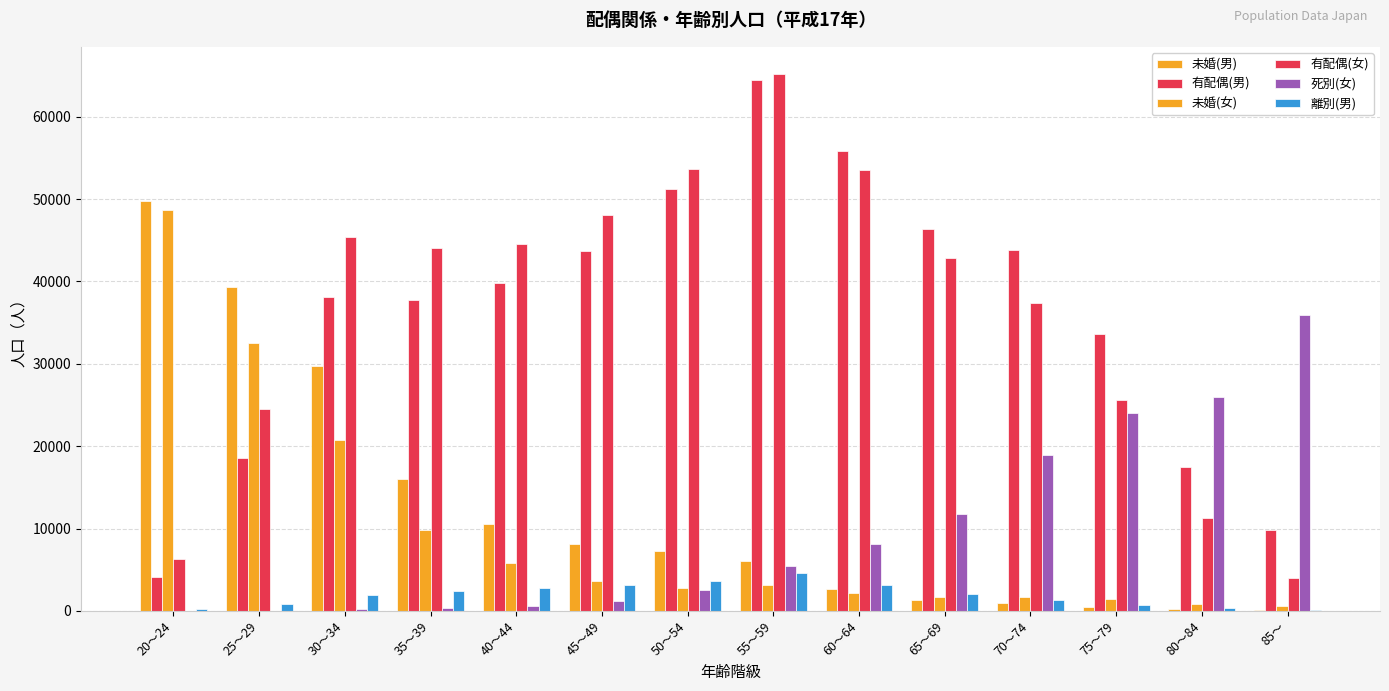

What is the label of the 4th bar from the left?

35～39